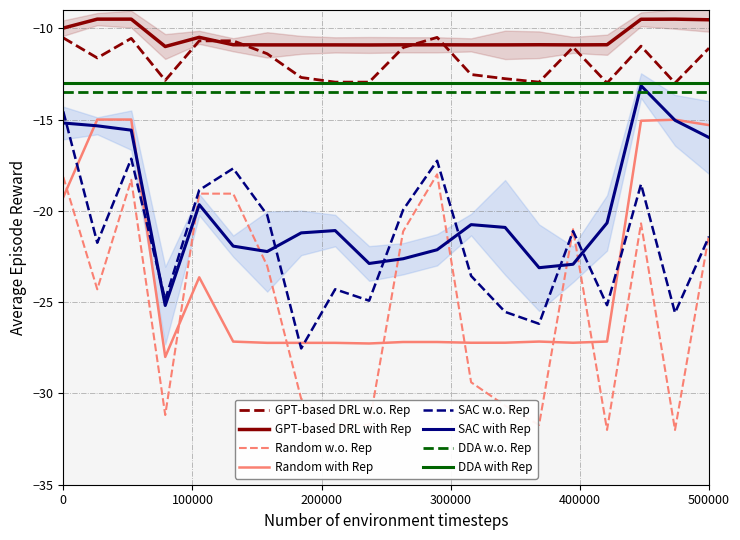

What is the difference between the maximum and minimum values in the Random with Rep series?

13.0